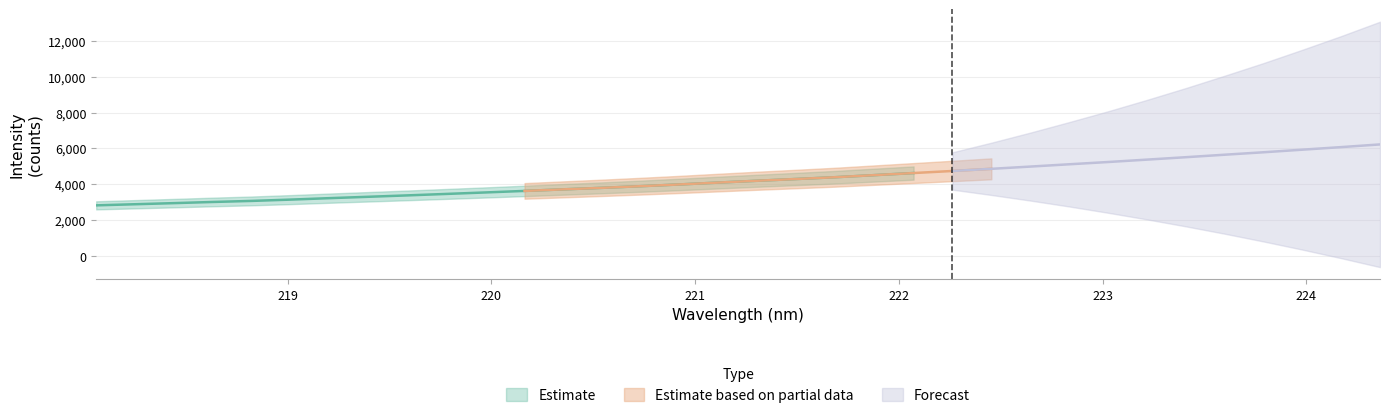

Which label corresponds to the largest value in the chart?

224.3616